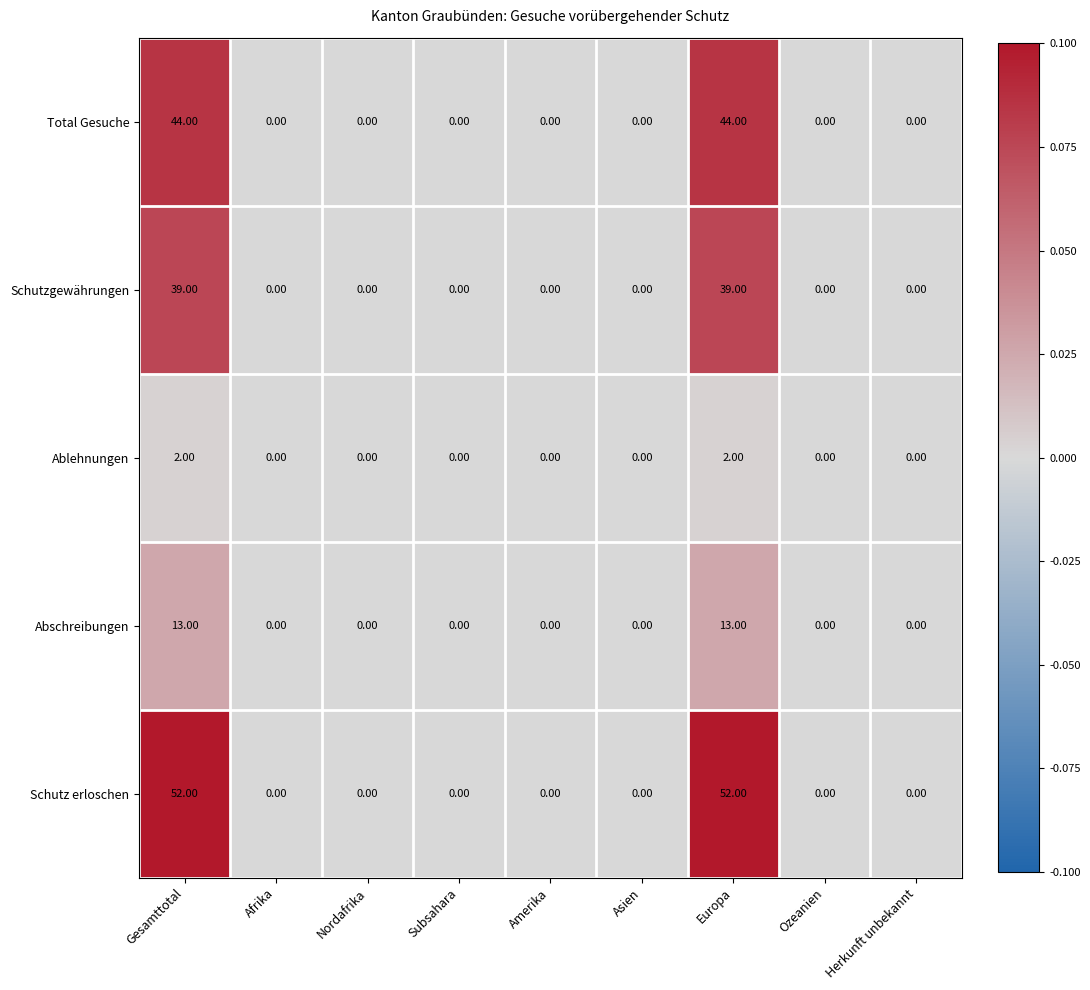

What is the average value of the Schutzgewährungen series?

9